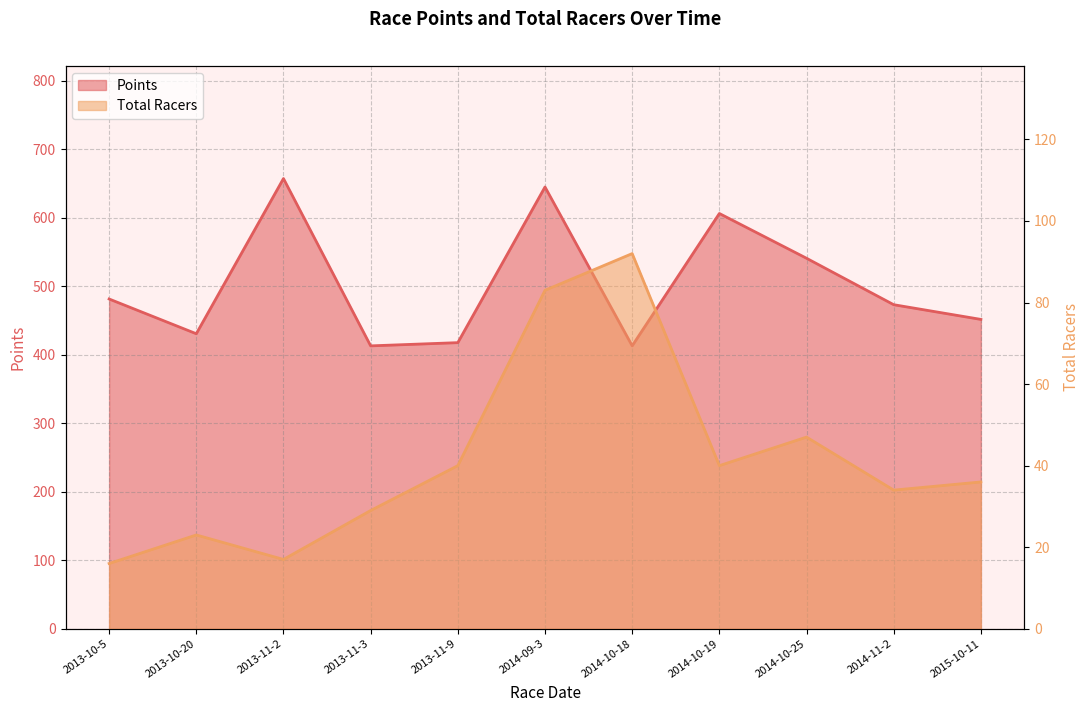

What is the total value across all series at 2013-10-5?

497.2